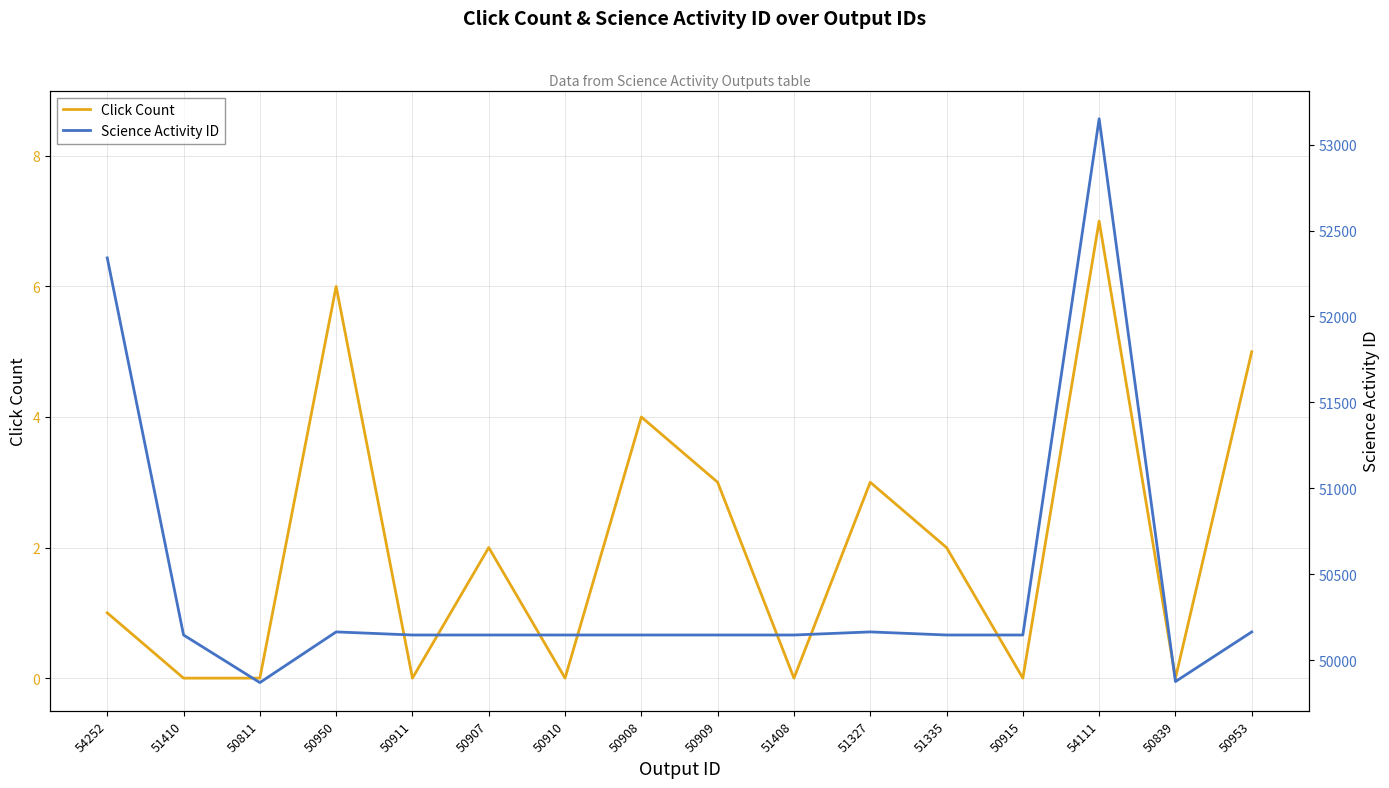

At which label is Click Count closest to 3?

50909